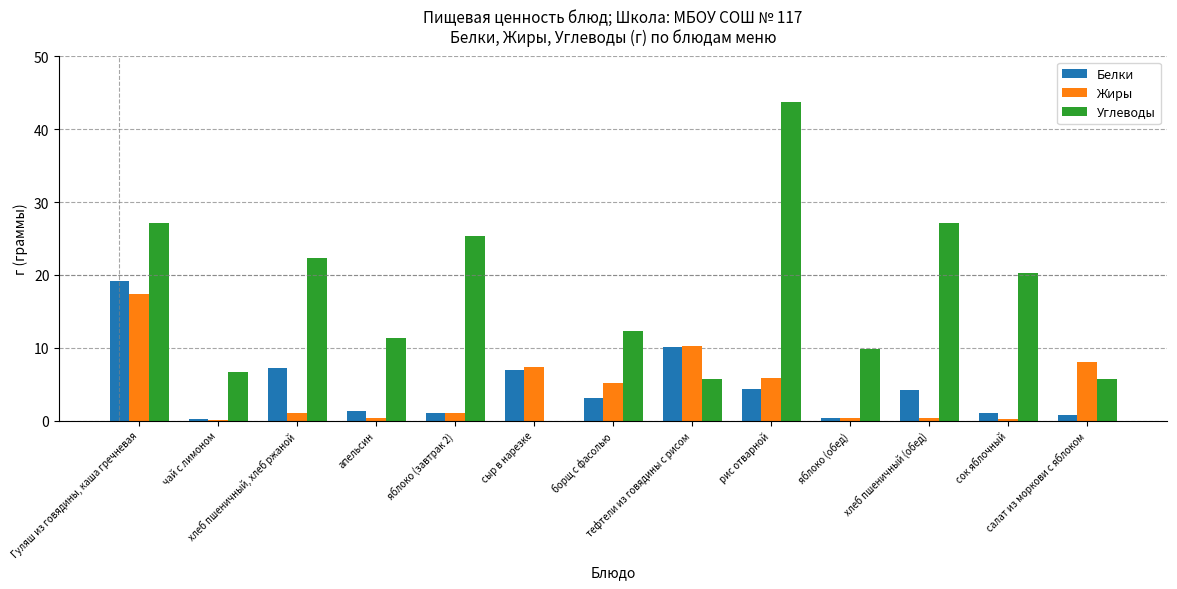

How many groups of bars are there?

13